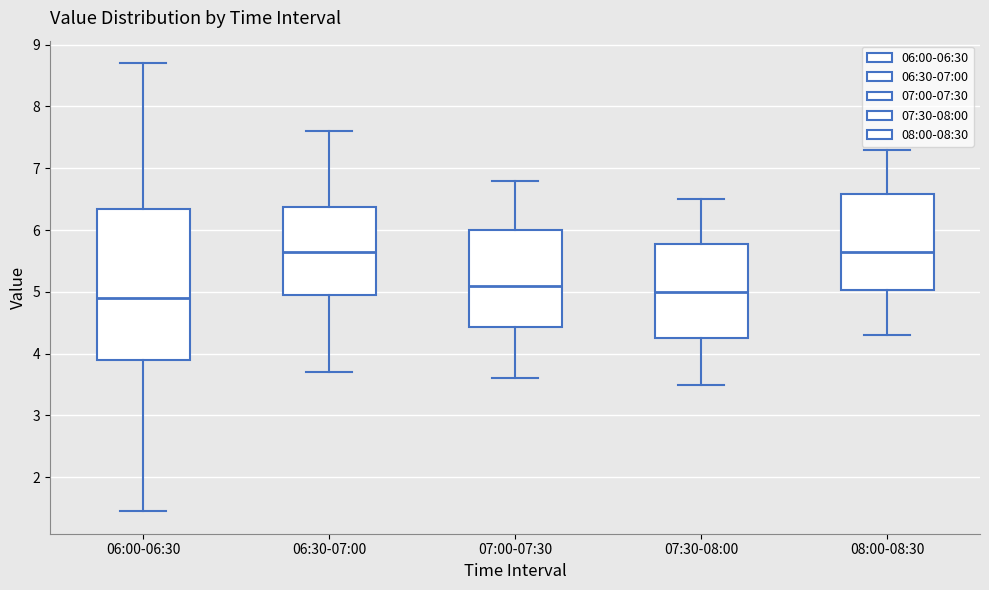

Which box is the tallest, from its lower edge to its upper edge?

06:00-06:30